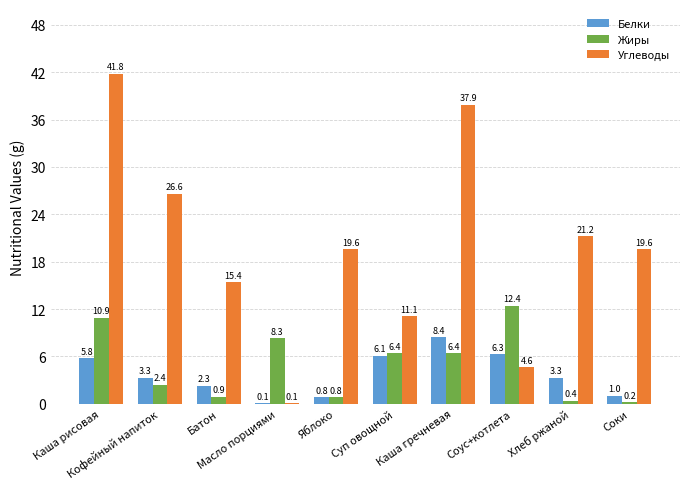

What value does the Углеводы series have at Масло порциями?

0.1